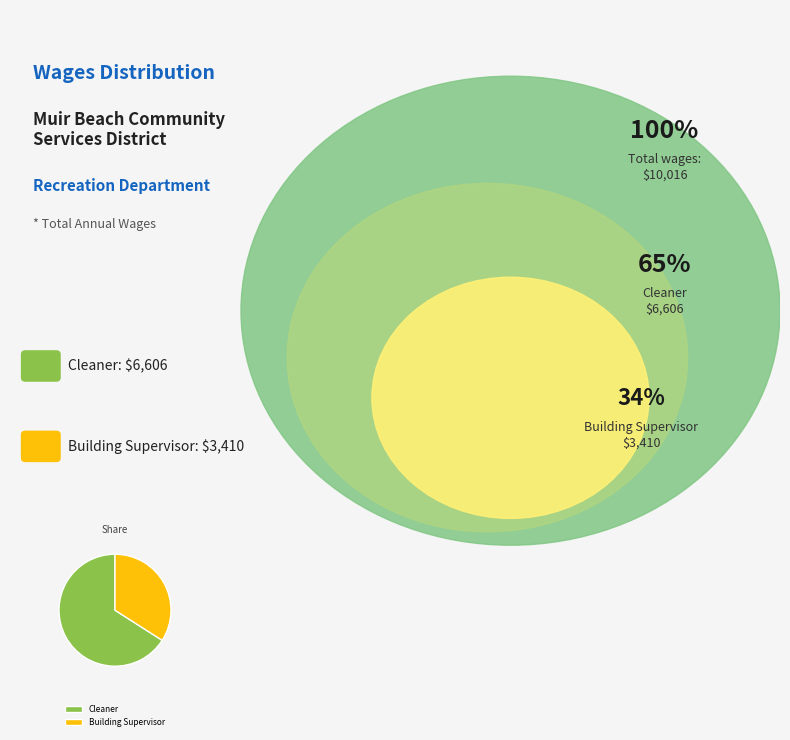

How many slices are in this pie chart?

2